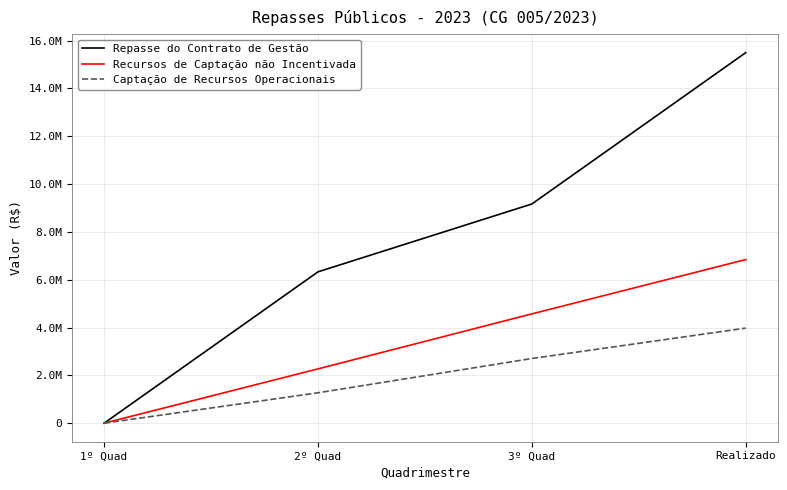

True or false: Repasse do Contrato de Gestão has more than 0 points higher than both neighbors.

False